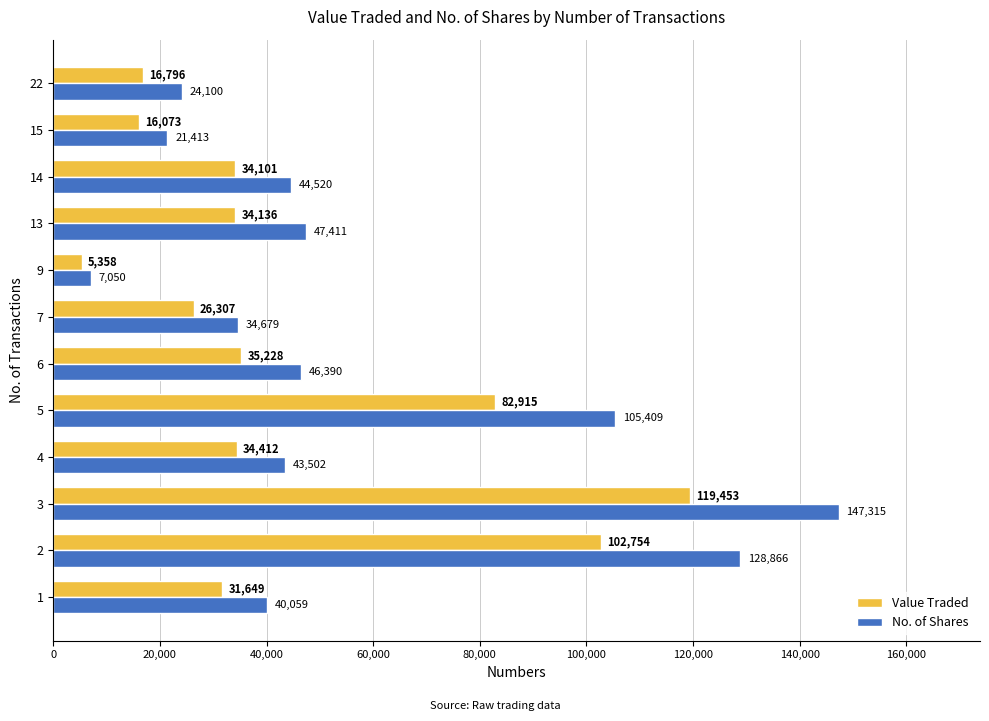

Rank the series by their average value, from lowest to highest.

Value Traded, No. of Shares